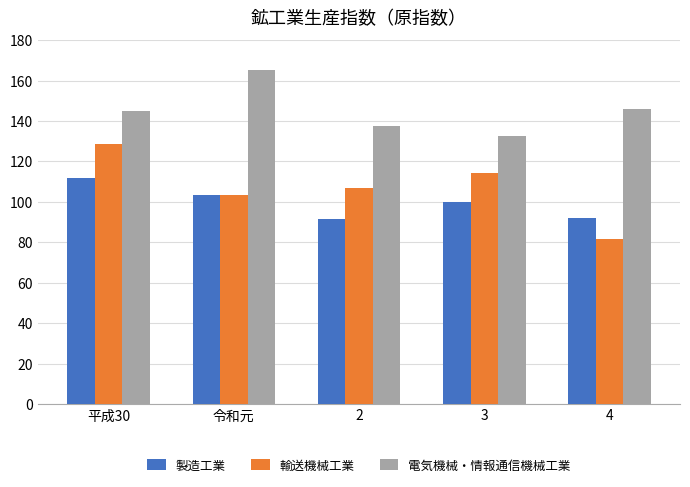

The 電気機械・情報通信機械工業 series shows 200.4 at 3. True or false?

False